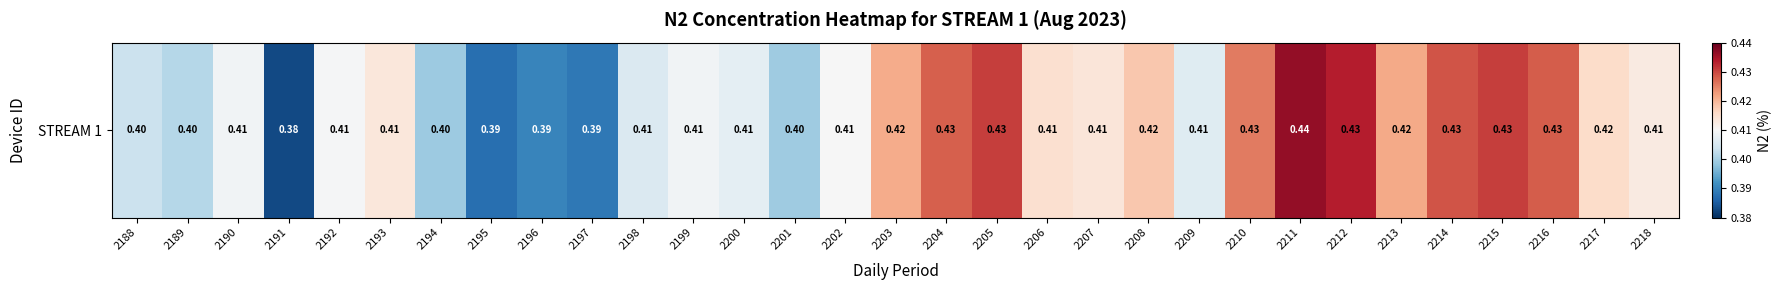

List the labels in order of value, smallest first.

2191, 2195, 2197, 2196, 2194, 2201, 2189, 2188, 2198, 2209, 2200, 2199, 2190, 2192, 2202, 2218, 2193, 2207, 2206, 2217, 2208, 2203, 2213, 2210, 2204, 2216, 2214, 2215, 2205, 2212, 2211